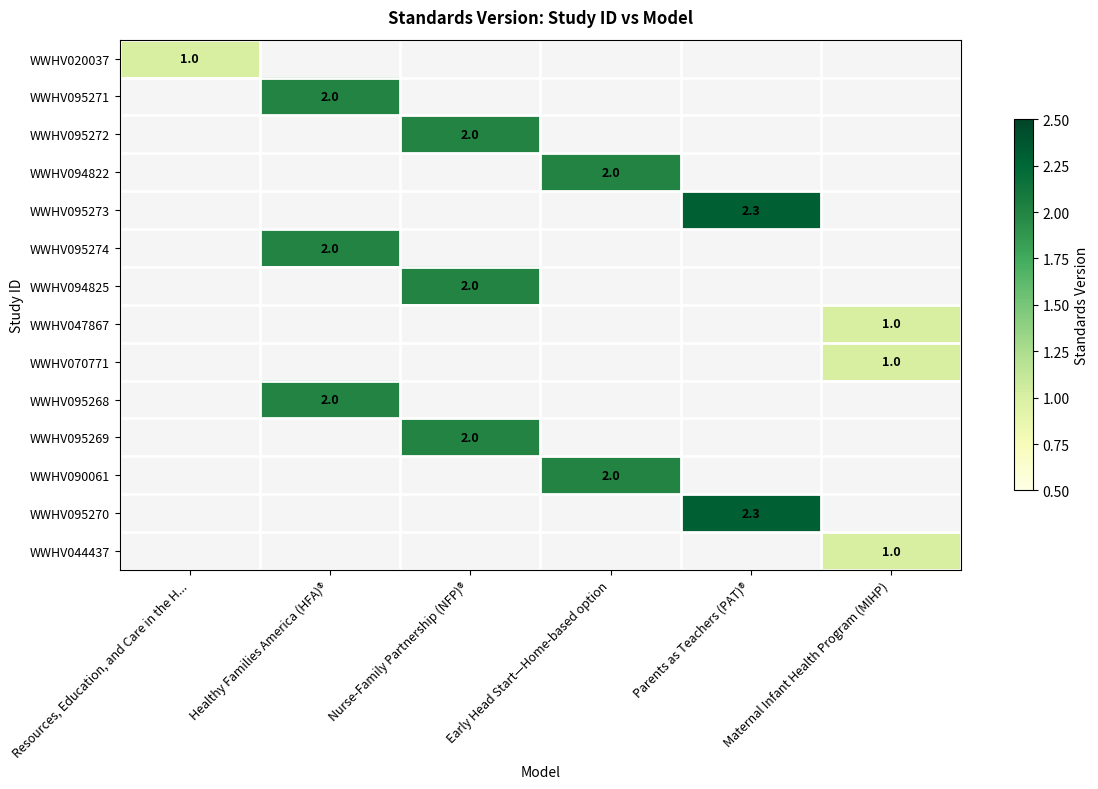

The WWHV095271 series shows 2.0 at Healthy Families America (HFA)®. True or false?

True